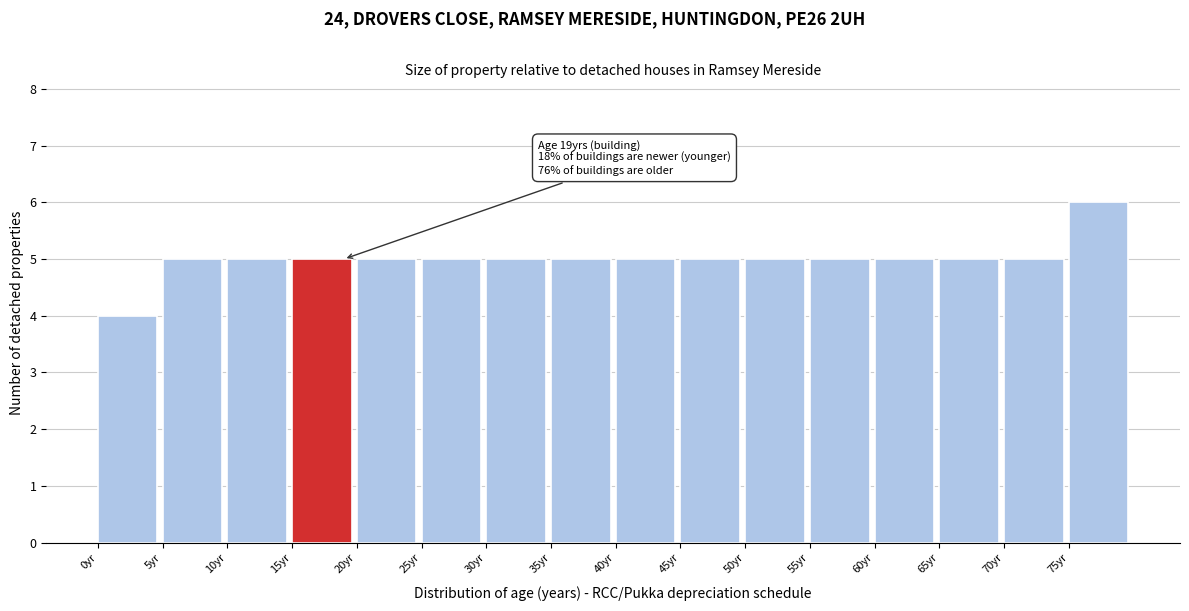

Which range on the x-axis has the tallest bar?

75 to 80